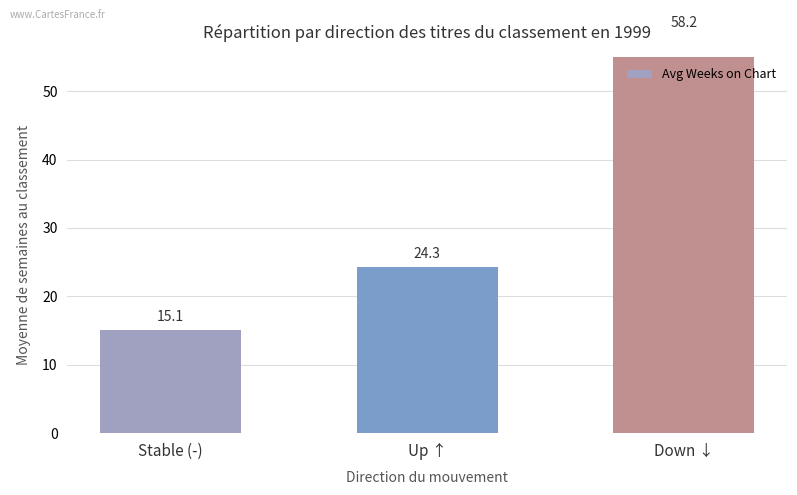

How many data points are less than 24?

1